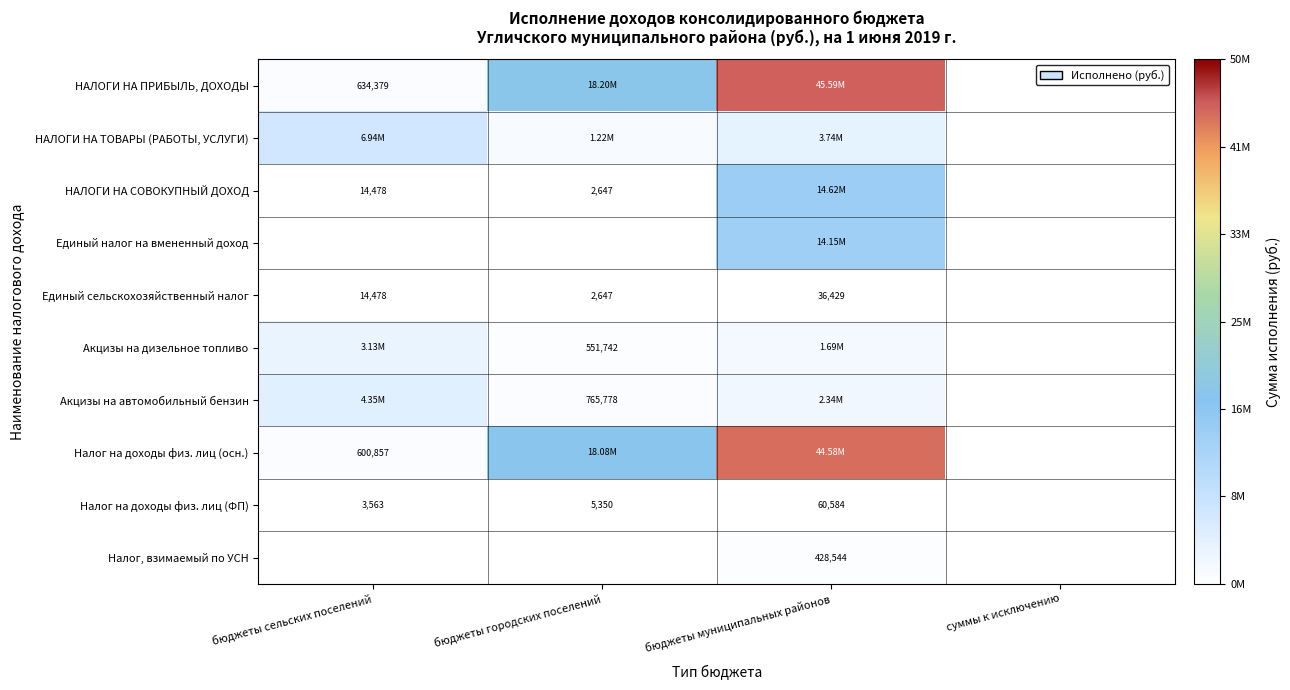

List the labels in order of Налог на доходы физ. лиц (осн.) value, smallest first.

суммы к исключению, бюджеты сельских поселений, бюджеты городских поселений, бюджеты муниципальных районов